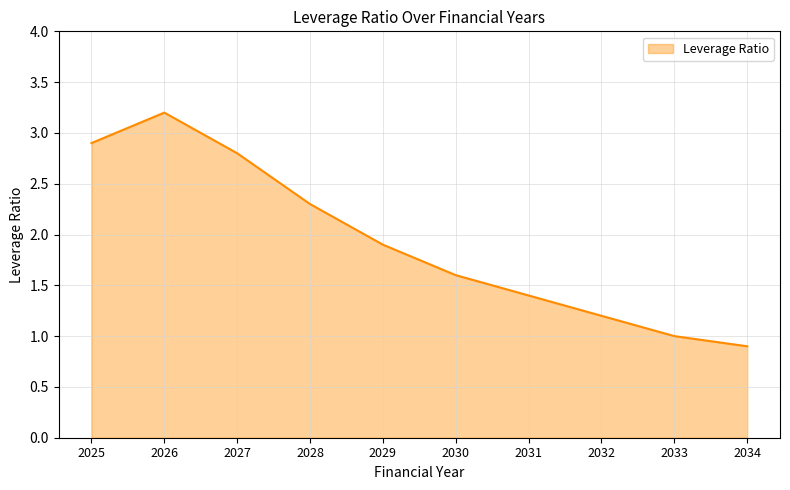

Rank the categories by value from highest to lowest.

2026, 2025, 2027, 2028, 2029, 2030, 2031, 2032, 2033, 2034